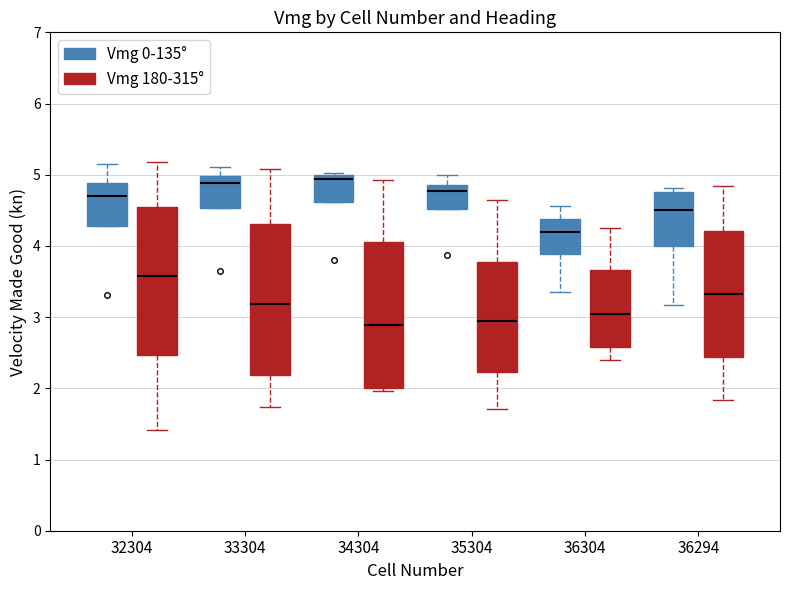

Reading left to right, read every box against the y-axis: the position of its median line, the range the box covers, and the ends of its whiskers. The values are not printed on the chart, so give them approximately, as read against the axis.

32304 (Vmg 0-135°): median 4.7, box 4.3 to 4.9, whiskers 4.3 to 5.2
32304 (Vmg 180-315°): median 3.6, box 2.5 to 4.6, whiskers 1.4 to 5.2
33304 (Vmg 0-135°): median 4.9, box 4.5 to 5.0, whiskers 4.5 to 5.1
33304 (Vmg 180-315°): median 3.2, box 2.2 to 4.3, whiskers 1.7 to 5.1
34304 (Vmg 0-135°): median 4.9, box 4.6 to 5.0, whiskers 4.6 to 5.0
34304 (Vmg 180-315°): median 2.9, box 2.0 to 4.1, whiskers 2.0 (just below the box's lower edge) to 4.9
35304 (Vmg 0-135°): median 4.8, box 4.5 to 4.9, whiskers 4.5 to 5.0
35304 (Vmg 180-315°): median 2.9, box 2.2 to 3.8, whiskers 1.7 to 4.6
36304 (Vmg 0-135°): median 4.2, box 3.9 to 4.4, whiskers 3.4 to 4.6
36304 (Vmg 180-315°): median 3.1, box 2.6 to 3.7, whiskers 2.4 to 4.3
36294 (Vmg 0-135°): median 4.5, box 4.0 to 4.8, whiskers 3.2 to 4.8 (just above the box's upper edge)
36294 (Vmg 180-315°): median 3.3, box 2.4 to 4.2, whiskers 1.8 to 4.8